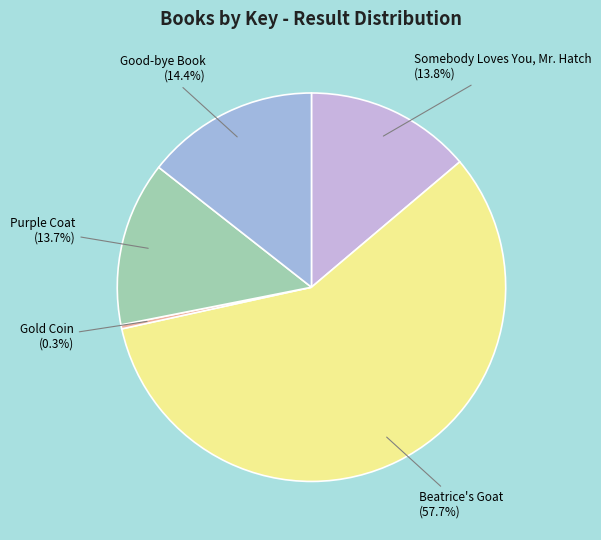

How many segments does this pie chart have?

5